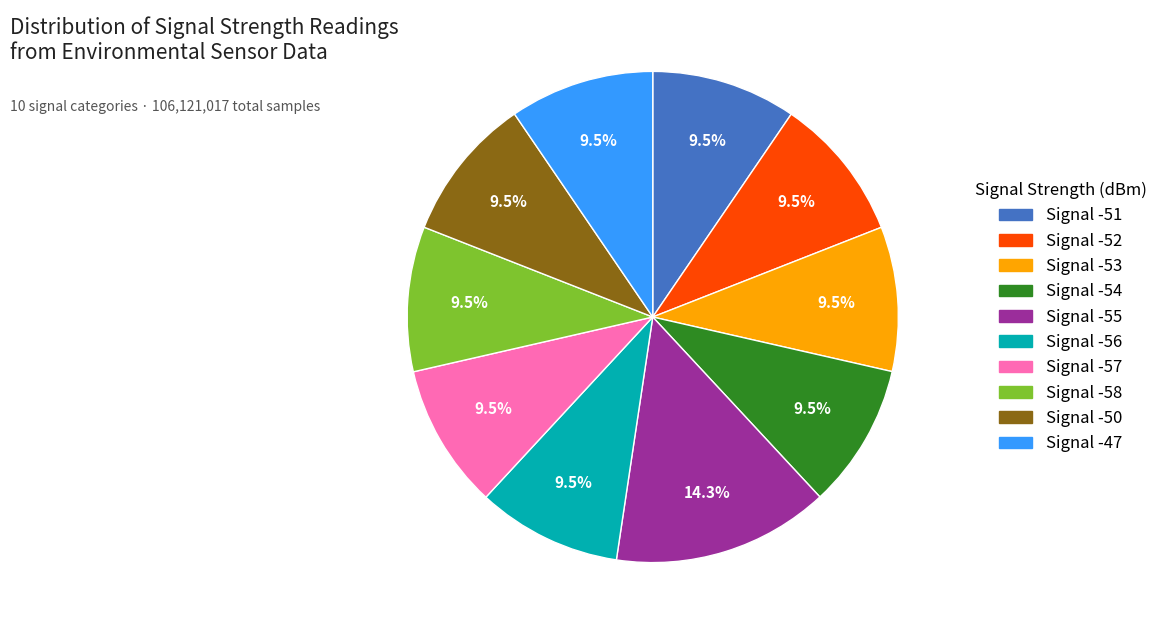

Is there a majority slice in this chart?

No